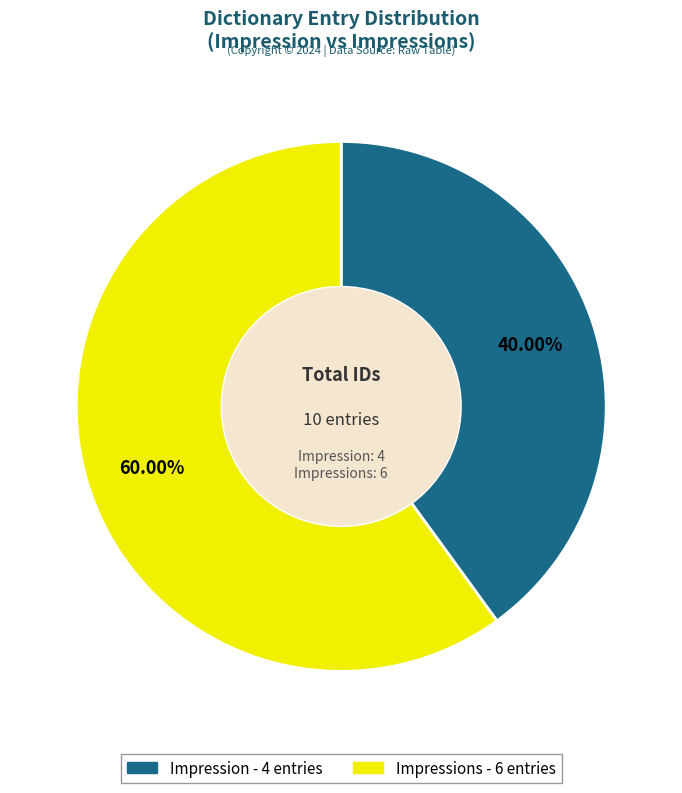

Is there a majority slice in this chart?

Yes